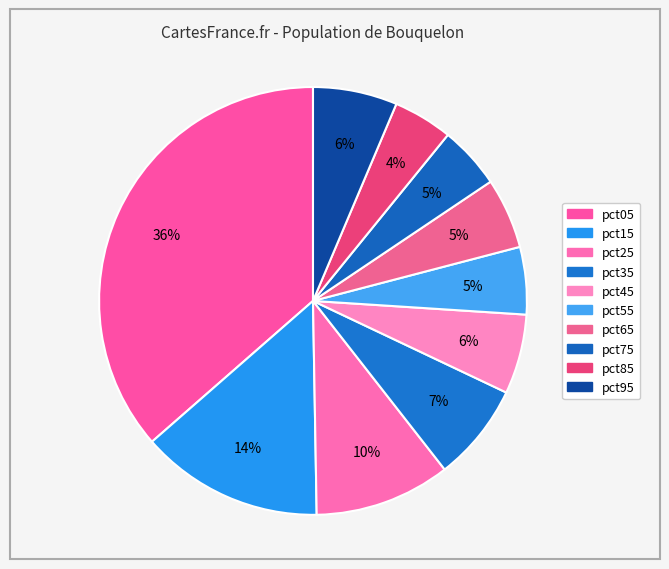

Count the number of slices in the pie.

10